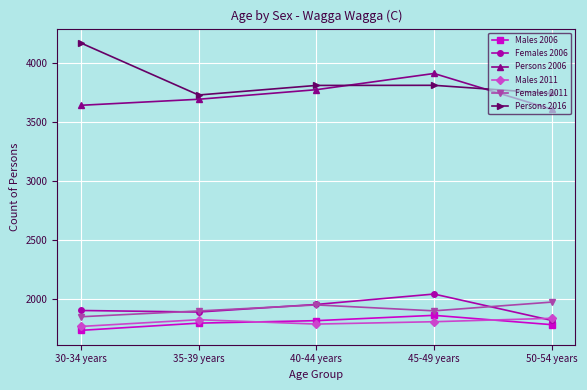

Where do Males 2006 and Males 2011 first cross each other?

35-39 years and 40-44 years